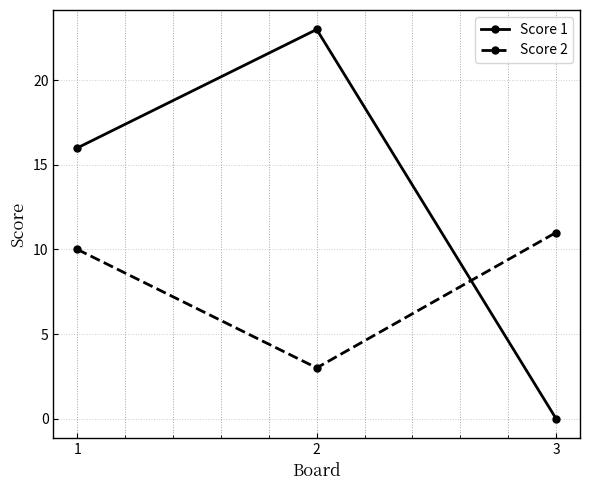

Is it true that Score 1 equals -12 at 3?

False